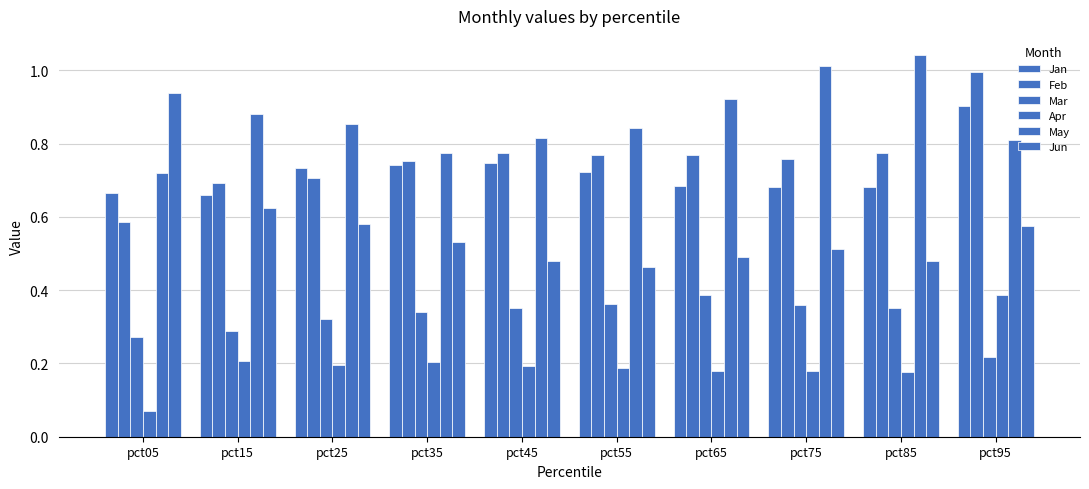

How many data points does each series have?

10